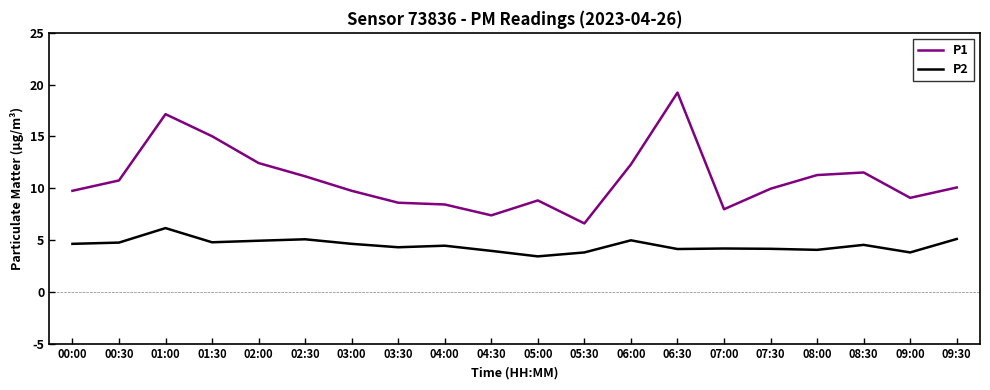

What position from the left is 07:00?

15